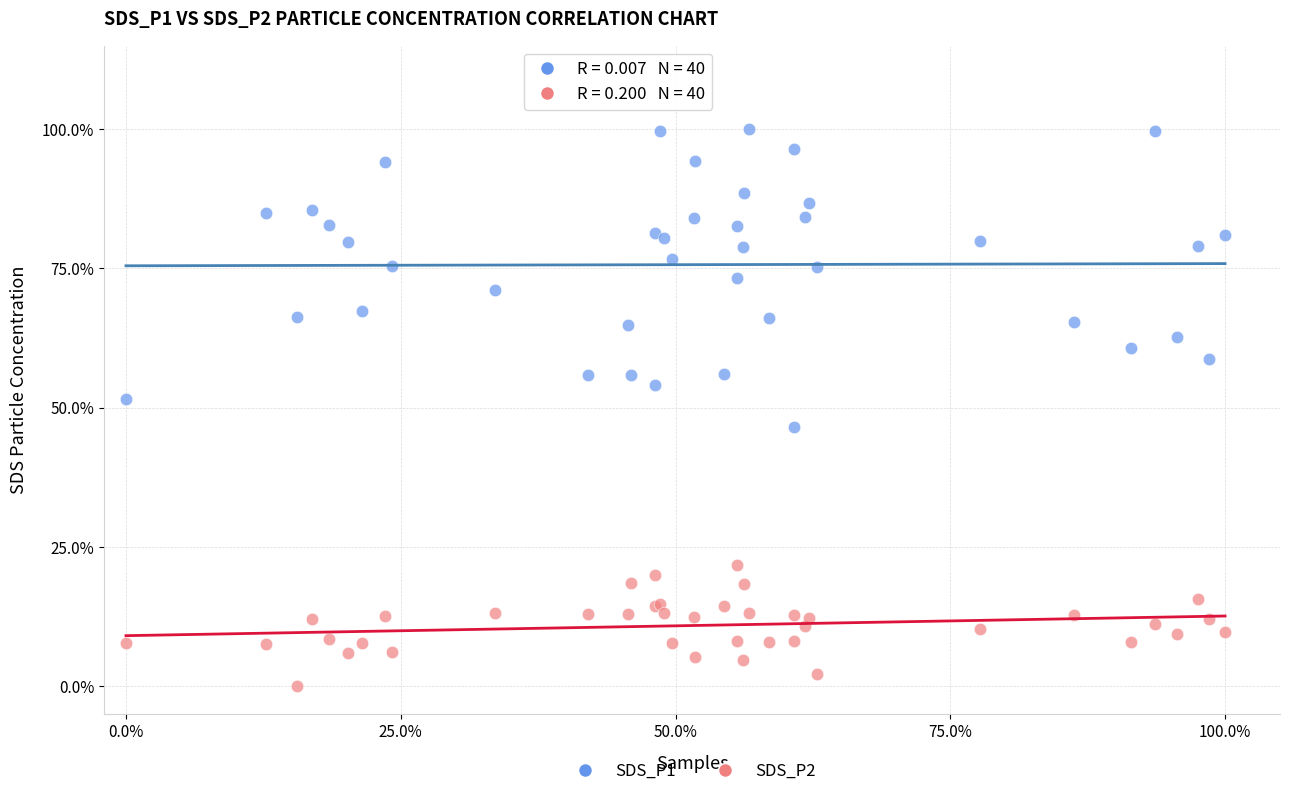

What are all the series names shown in the legend?

SDS_P1, SDS_P2